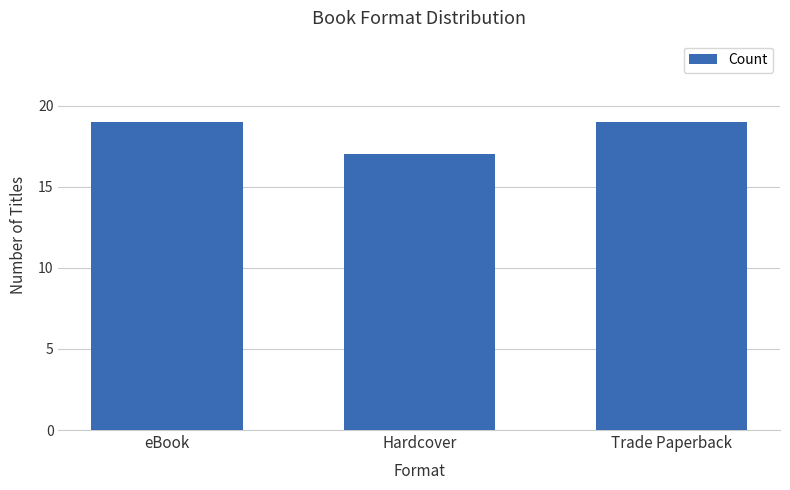

What is the label of the 1st bar from the right?

Trade Paperback